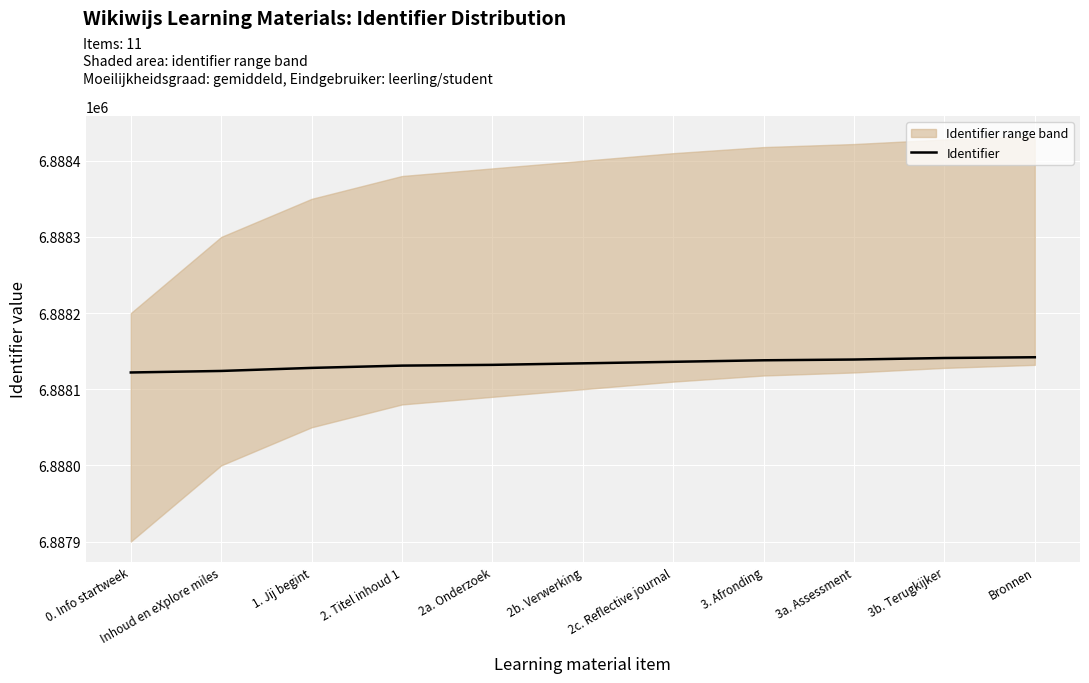

What position from the right is 2. Titel inhoud 1?

8